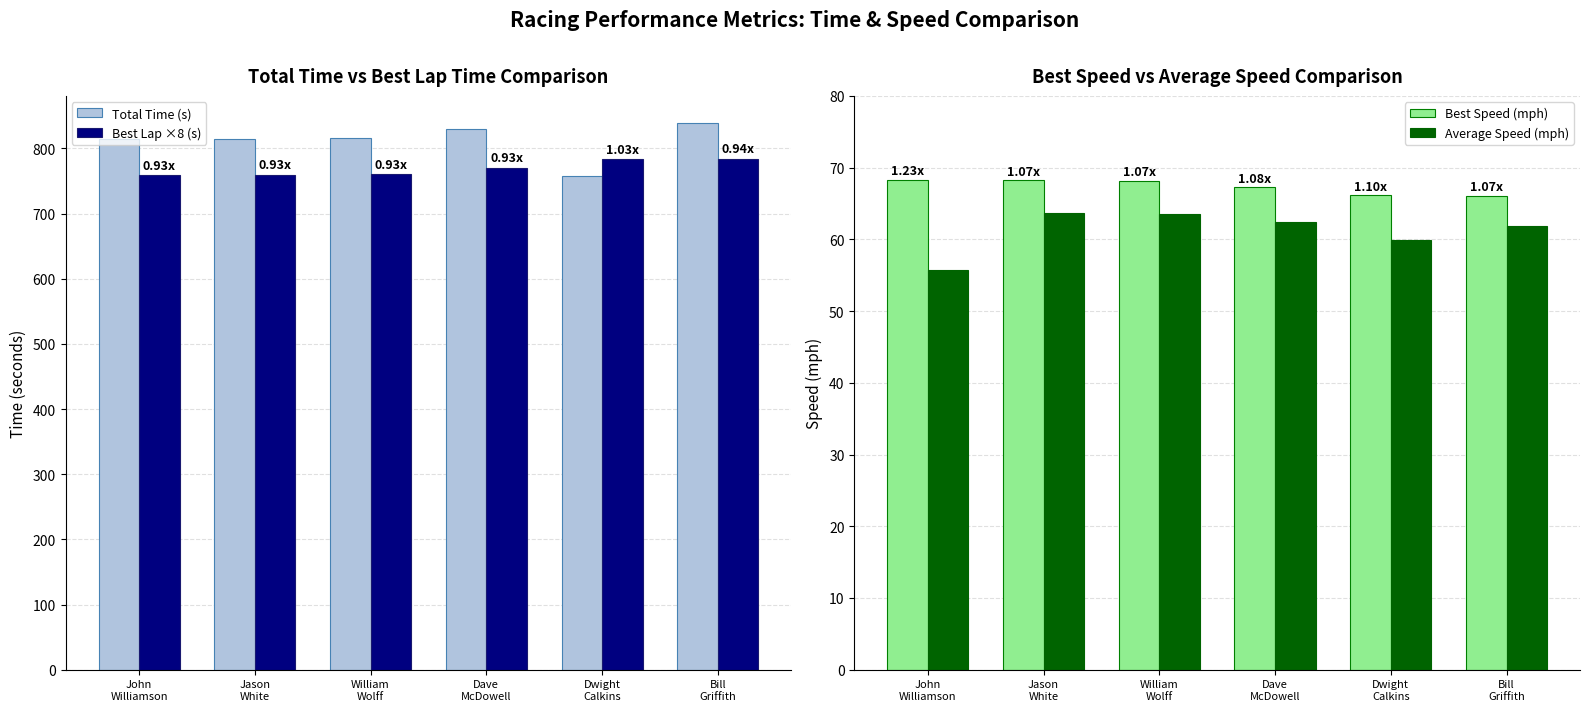

Rank the categories by Total Time (s) value from highest to lowest.

Bill
Griffith, Dave
McDowell, William
Wolff, John
Williamson, Jason
White, Dwight
Calkins